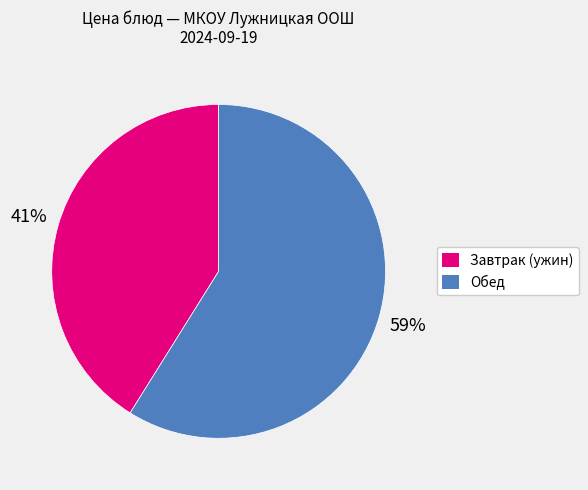

Does any single category account for the majority?

Yes